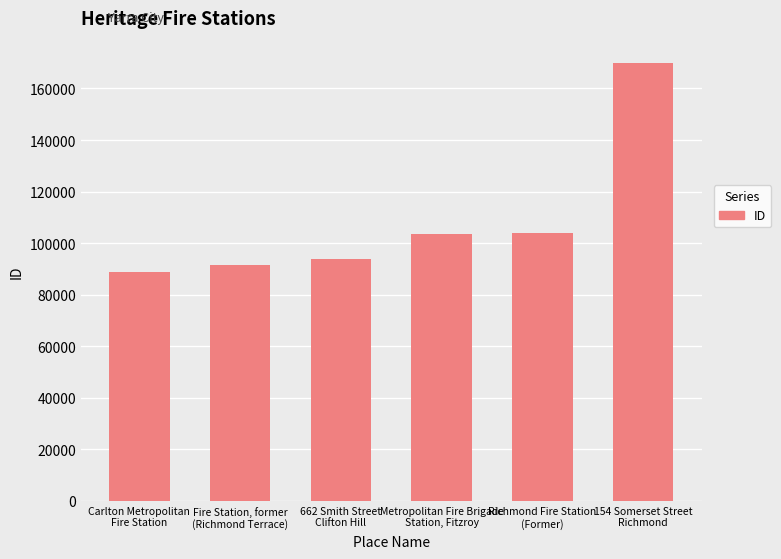

Read the value at Carlton Metropolitan
Fire Station, to the nearest 100.

88900